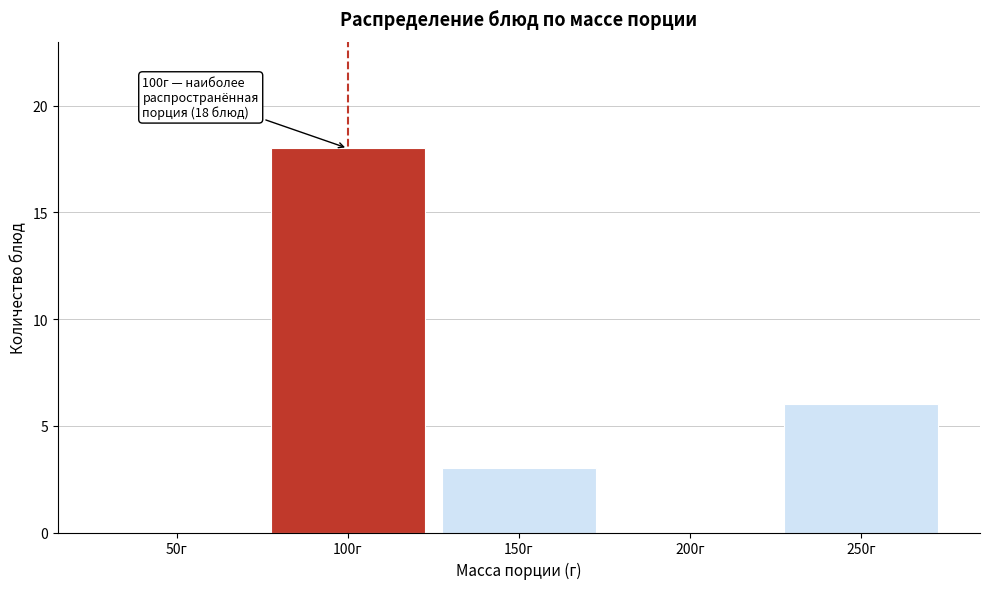

Reading left to right, list all the values displayed in this chart.

50г=0	100г=18	150г=3	200г=0	250г=6